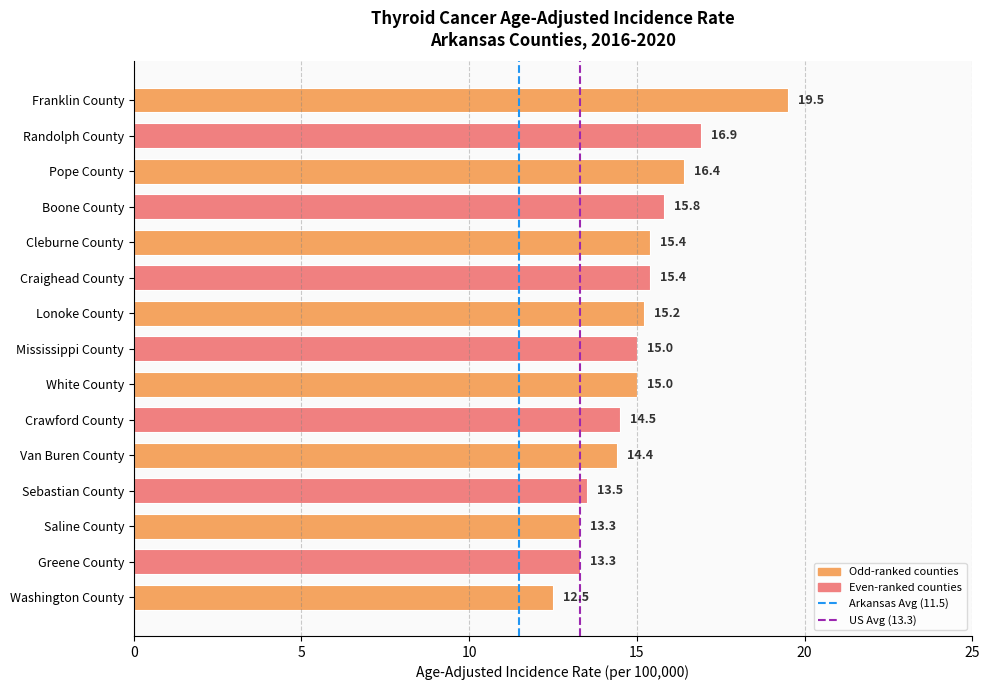

Which category has the lowest value across all series?

Washington County